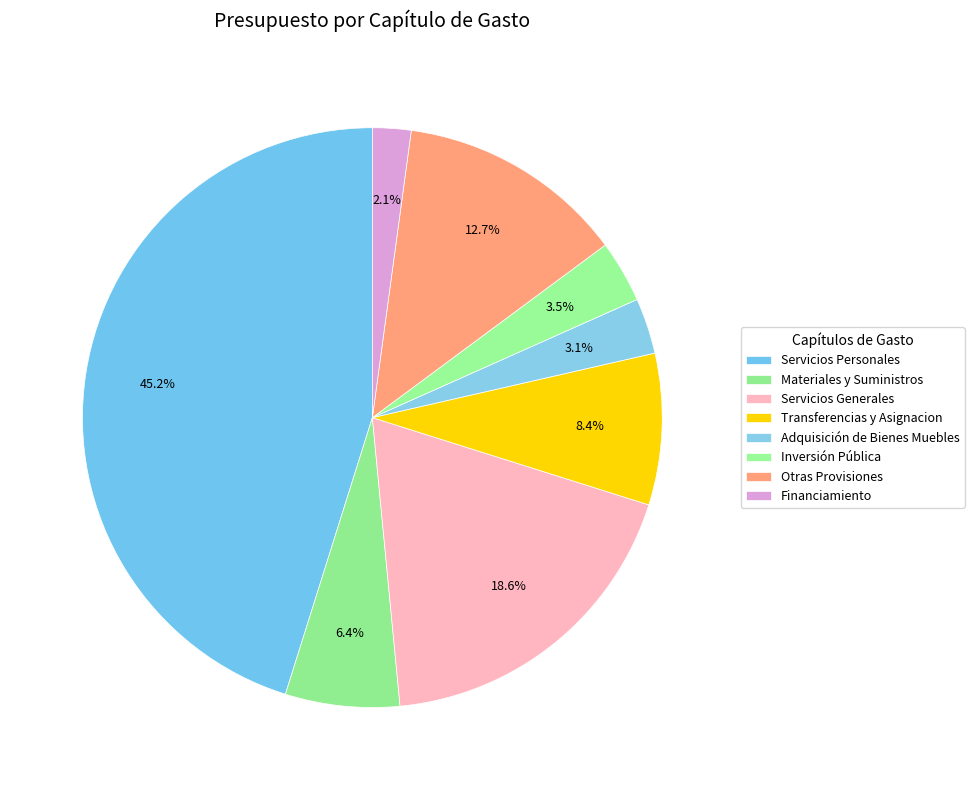

How many segments does this pie chart have?

8